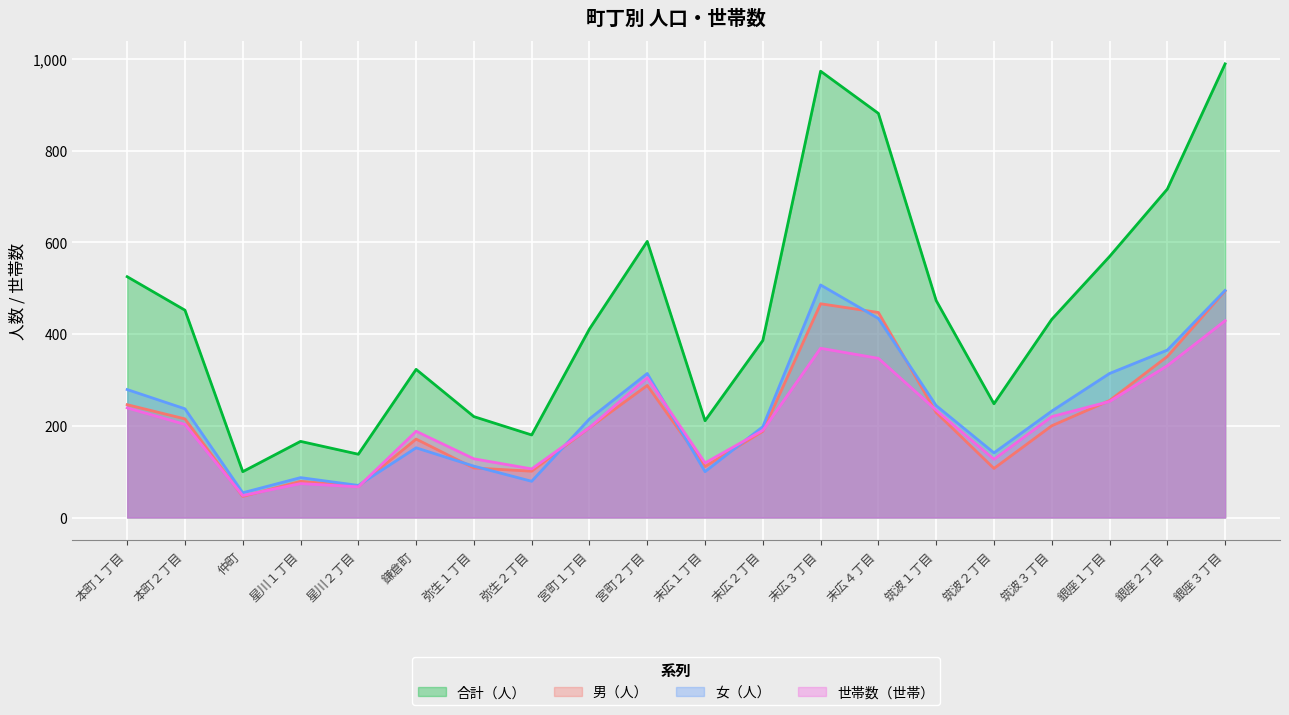

What is the maximum value shown in the chart?

989